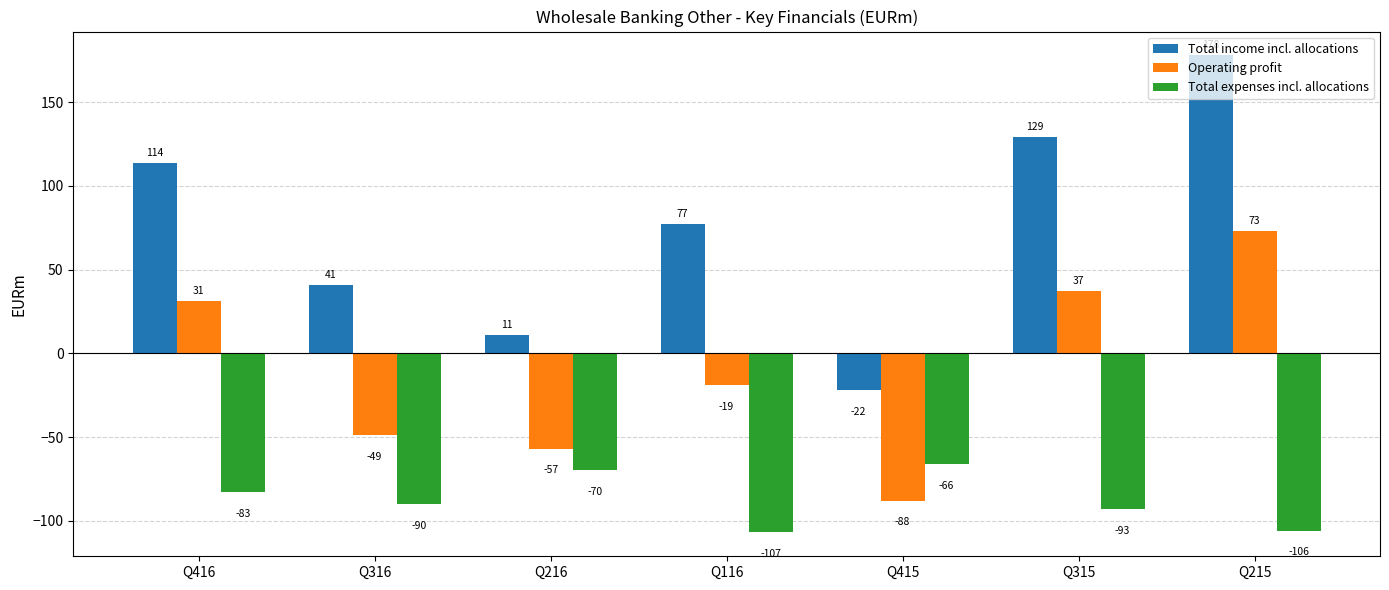

What is the sum of the Total income incl. allocations values at Q216 and Q215?

189